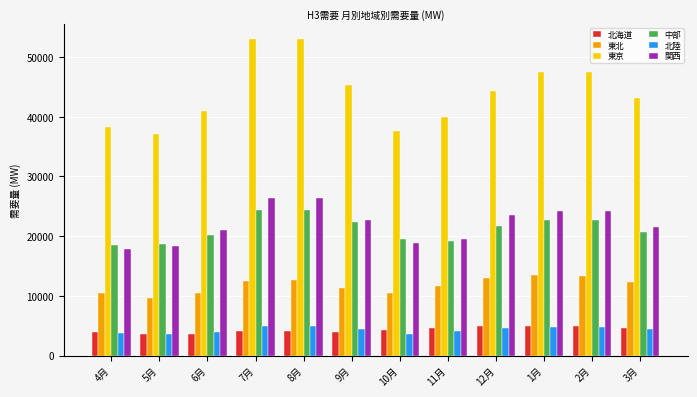

What is the total value across all series at 6月?

100271.4